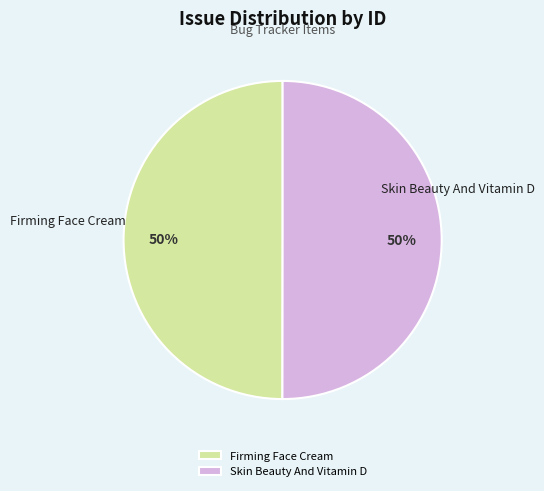

Is it true that Firming Face Cream is 50% of the pie?

True